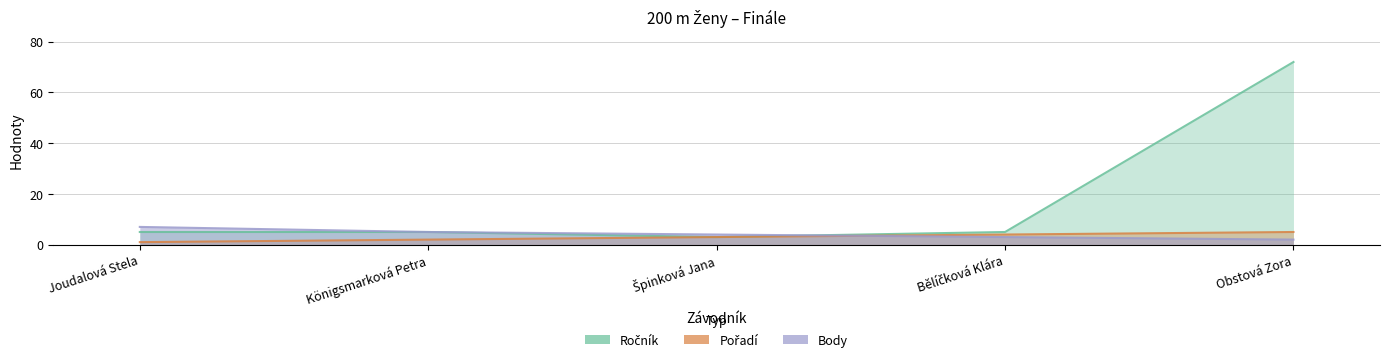

True or false: Body and Ročník cross at least once.

True